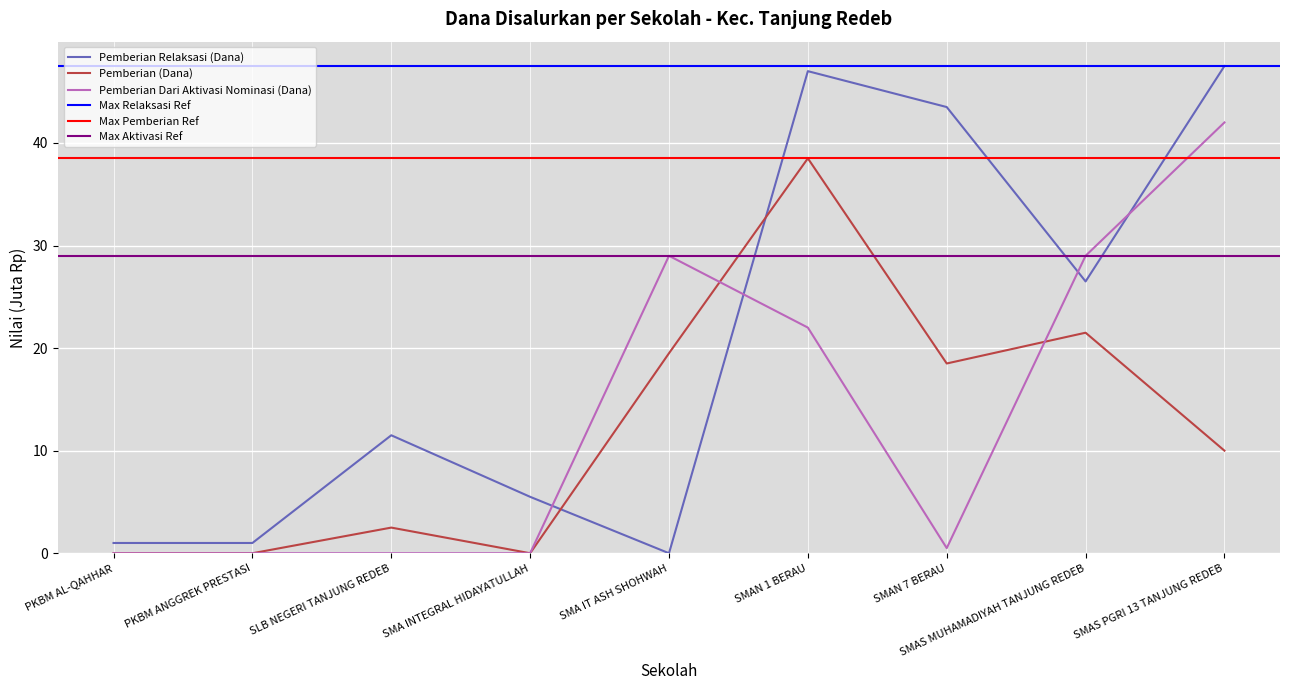

What is the difference between the maximum and minimum values in the Pemberian Dari Aktivasi Nominasi (Dana) series?

42.0